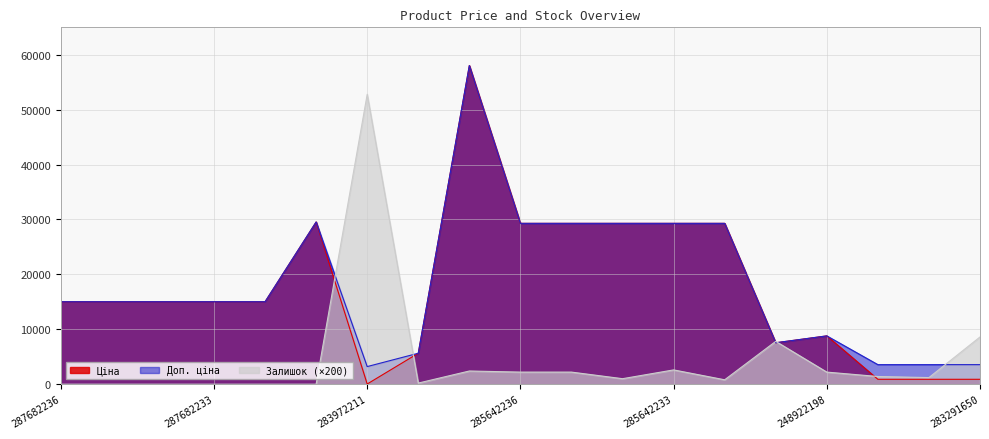

What is the difference between the maximum and second lowest values in the Залишок series?

52800.0